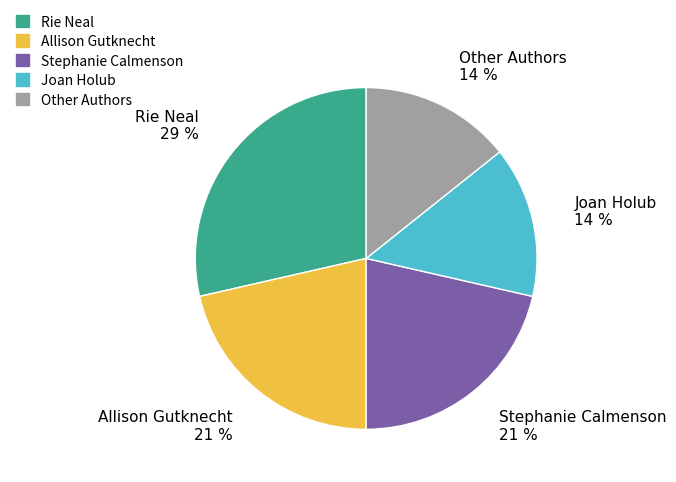

Approximately how many times larger is the value at Allison Gutknecht compared to Other Authors?

1.5